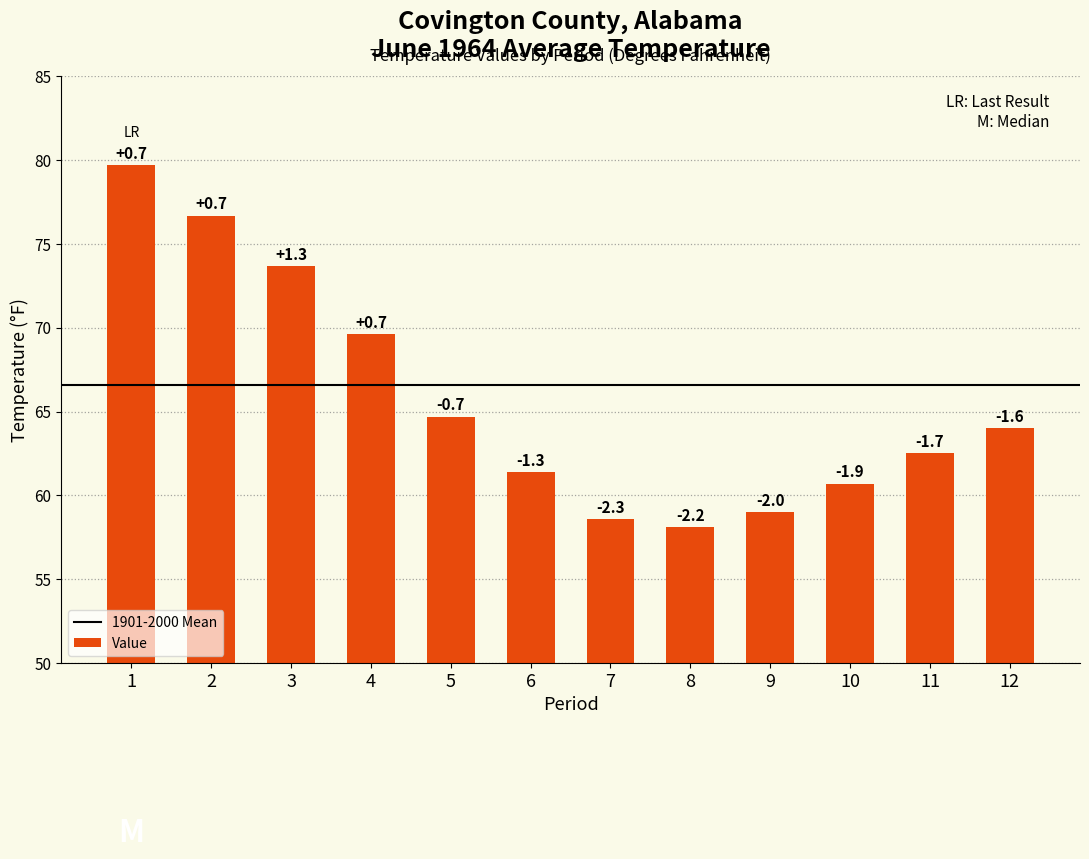

How many bars are there in total?

12